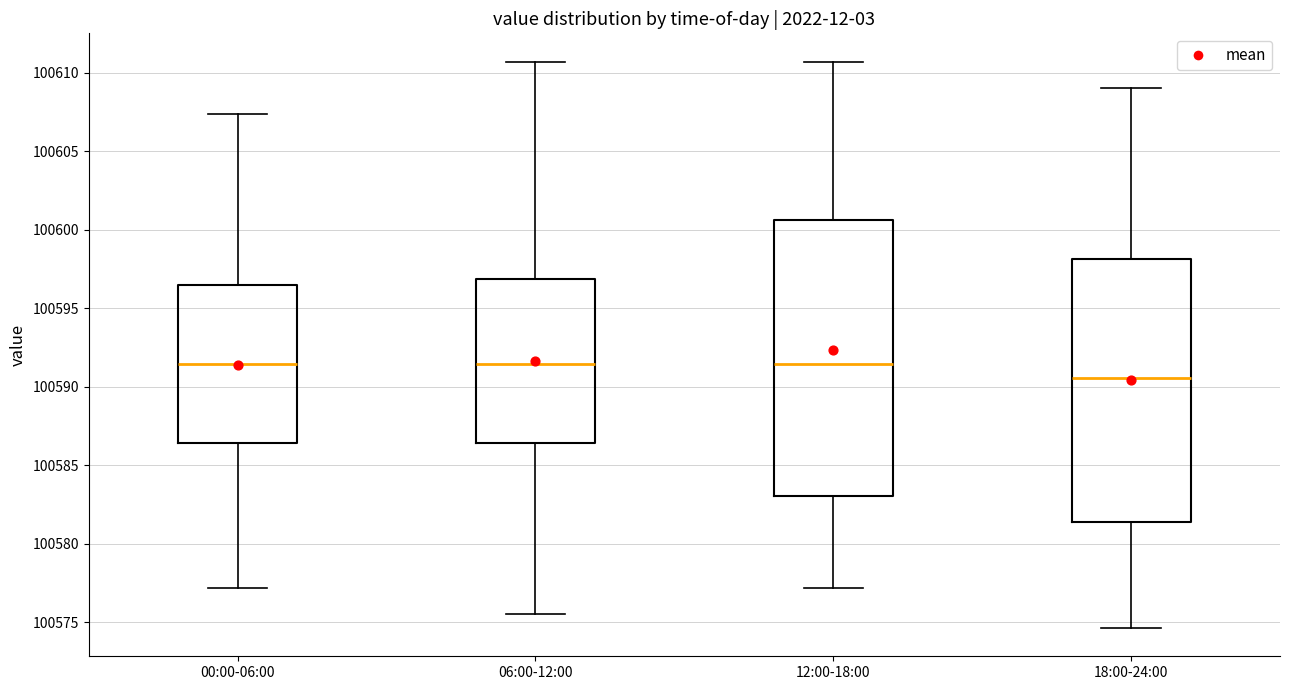

Reading left to right, transcribe this box plot: for each box, give where its median line is, the range the box spans, and where its two whiskers end, as read against the y-axis. The values are not printed on the chart, so give them approximately, as read against the axis.

00:00-06:00: median 100591.5, box 100586.5 to 100596.5, whiskers 100577.0 to 100607.5
06:00-12:00: median 100591.5, box 100586.5 to 100597.0, whiskers 100575.5 to 100610.5
12:00-18:00: median 100591.5, box 100583.0 to 100600.5, whiskers 100577.0 to 100610.5
18:00-24:00: median 100590.5, box 100581.5 to 100598.0, whiskers 100574.5 to 100609.0